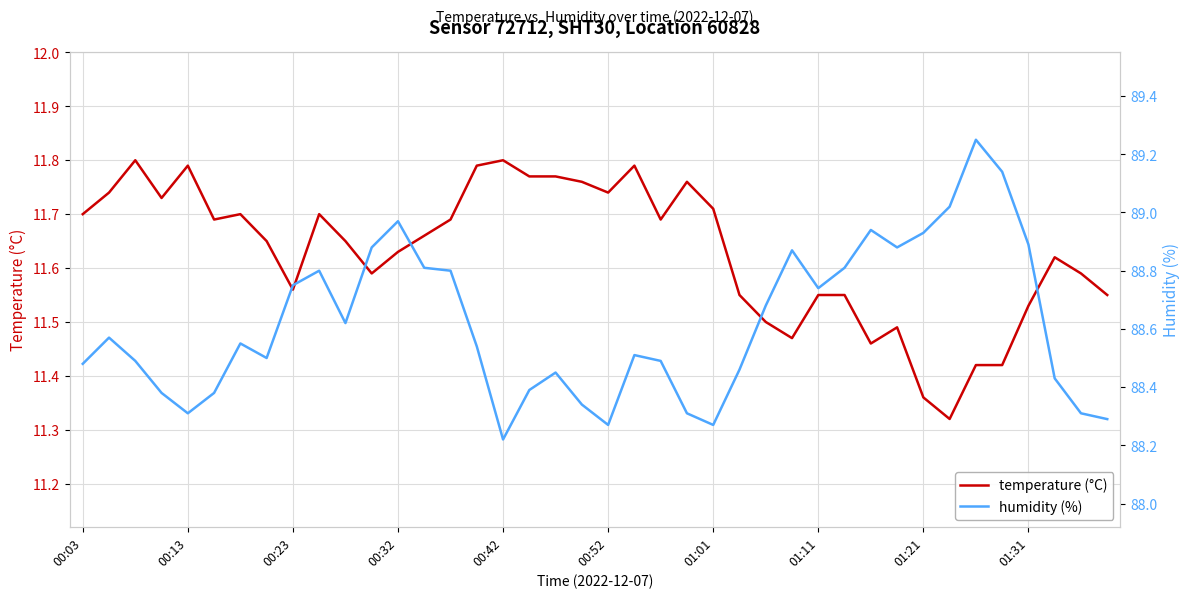

Which series changed the most between 14 and 34?

humidity (%)